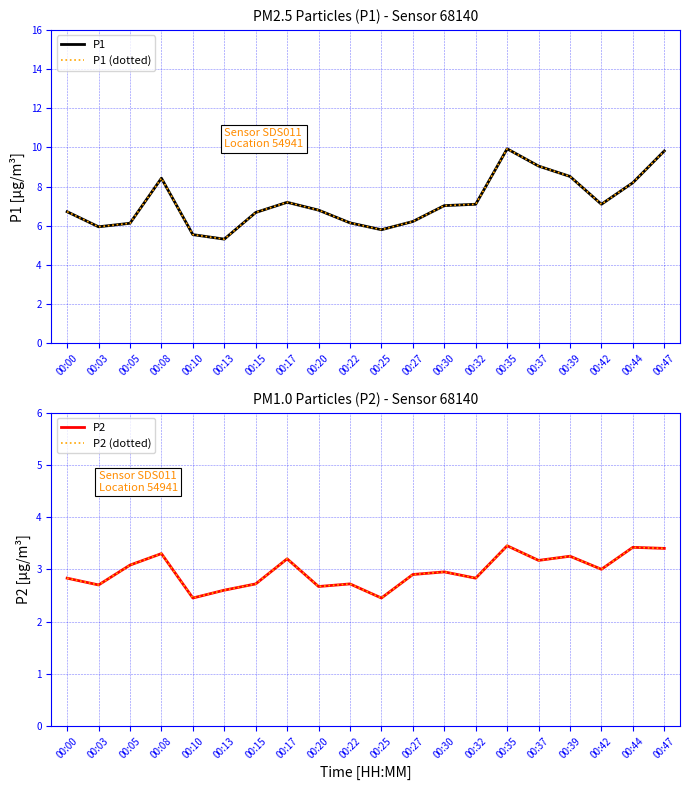

True or false: P2 has more than 1 interior local peaks.

True